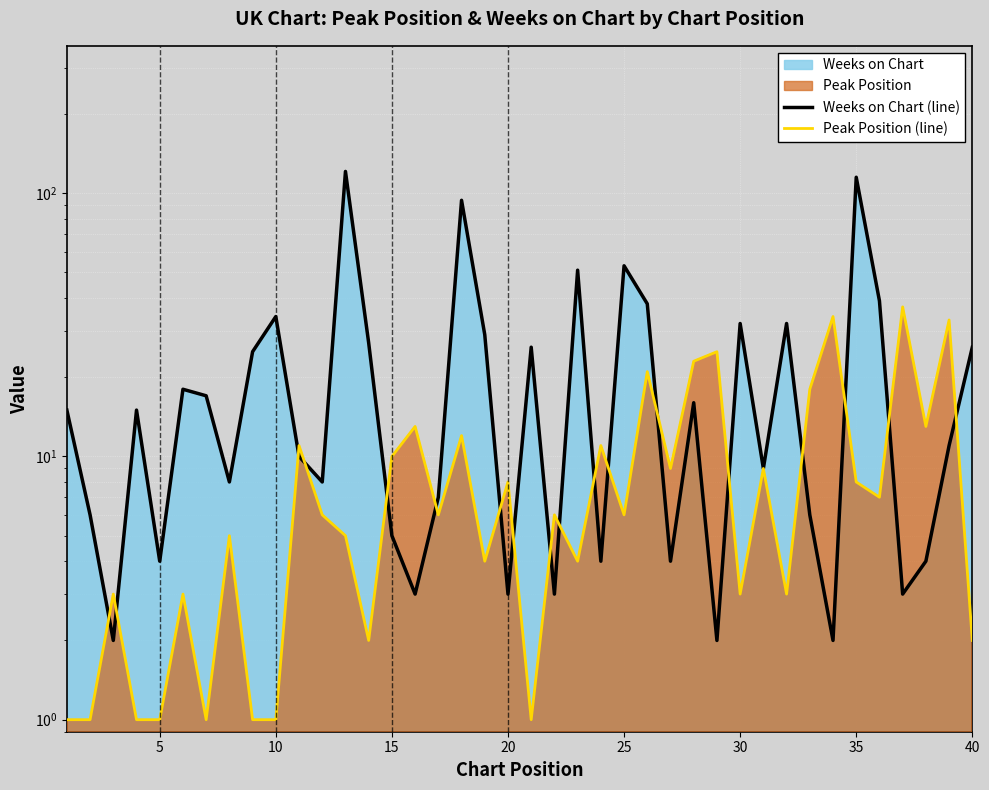

What is the average value of the Weeks on Chart (line) series?

23